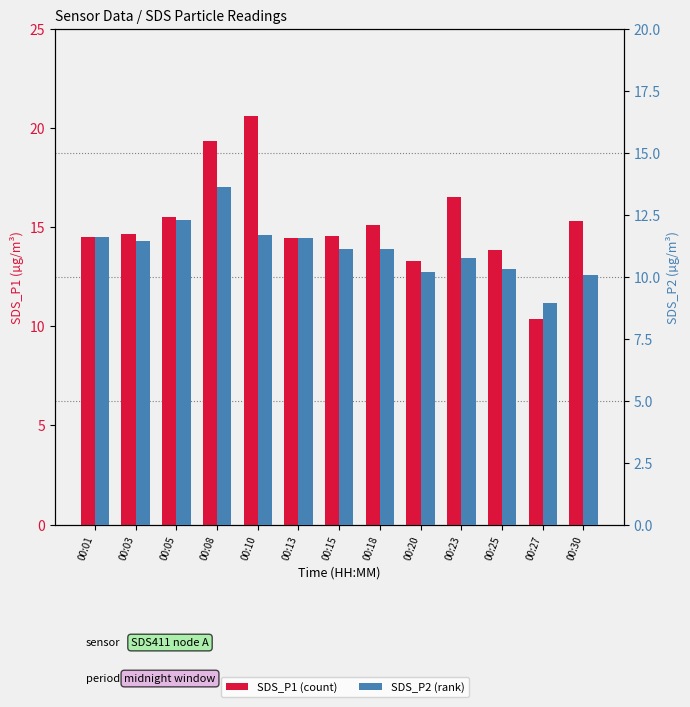

Reading right to left, transcribe all the data shown in this chart.

SDS_P1 (count): 15.3	10.4	13.8	16.5	13.3	15.1	14.6	14.4	20.6	19.3	15.5	14.7	14.5
SDS_P2 (rank): 10.1	8.9	10.3	10.8	10.2	11.1	11.1	11.6	11.7	13.6	12.3	11.4	11.6